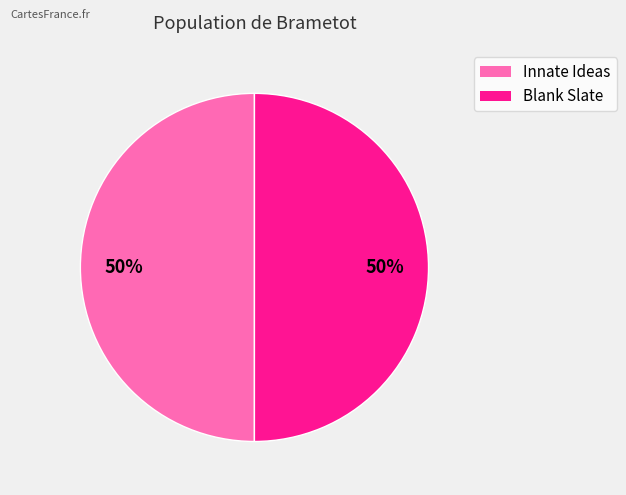

To the nearest percent, what percentage of the pie is Blank Slate?

50%